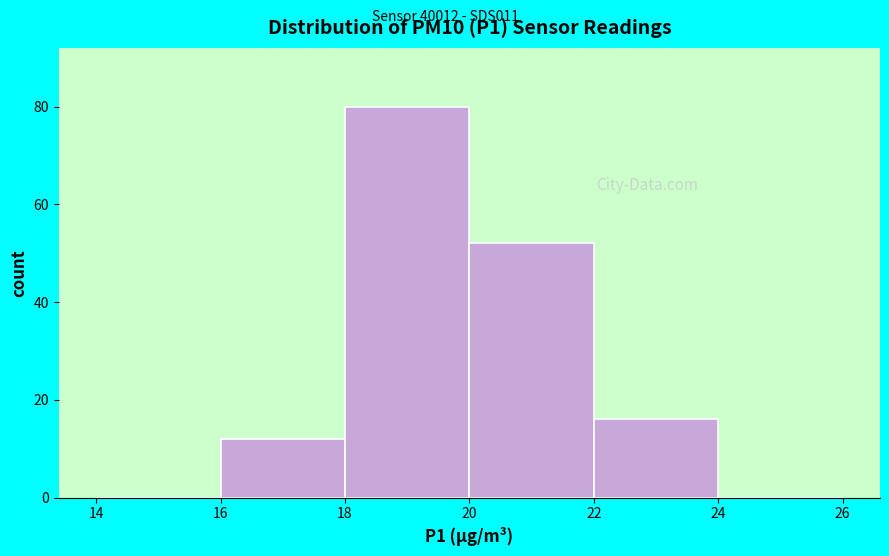

How tall is the bar that spans 18 to 20 on the x-axis? The values are not printed on the chart, so give them approximately, as read against the axis.

80